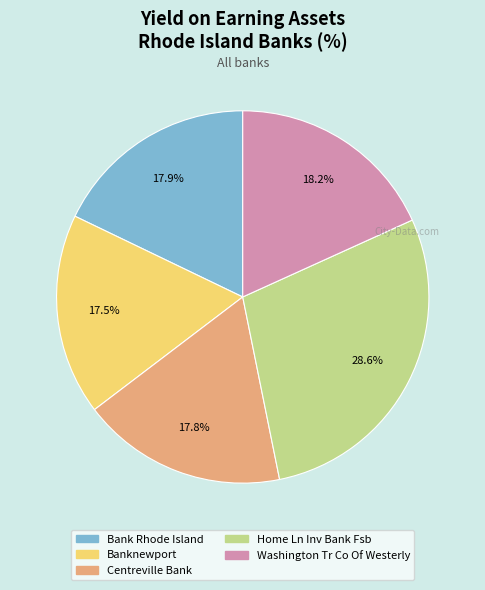

Combined, what portion of the pie is Home Ln Inv Bank Fsb and Centreville Bank?

46.4%